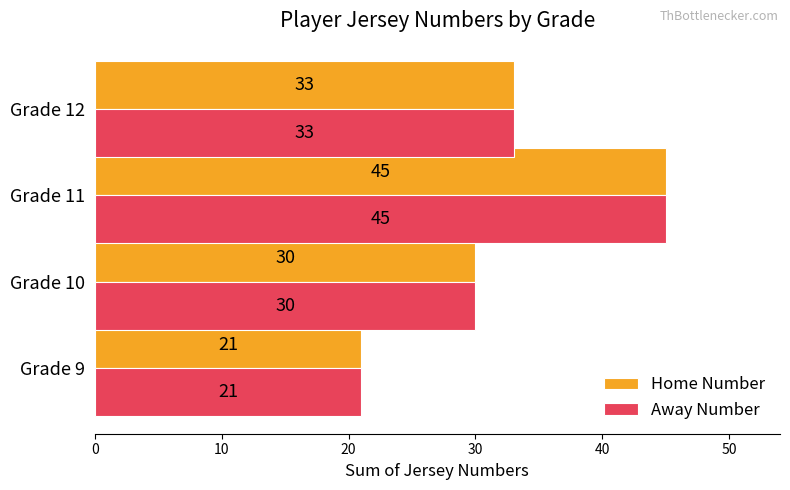

What is the average value of the Away Number series?

32